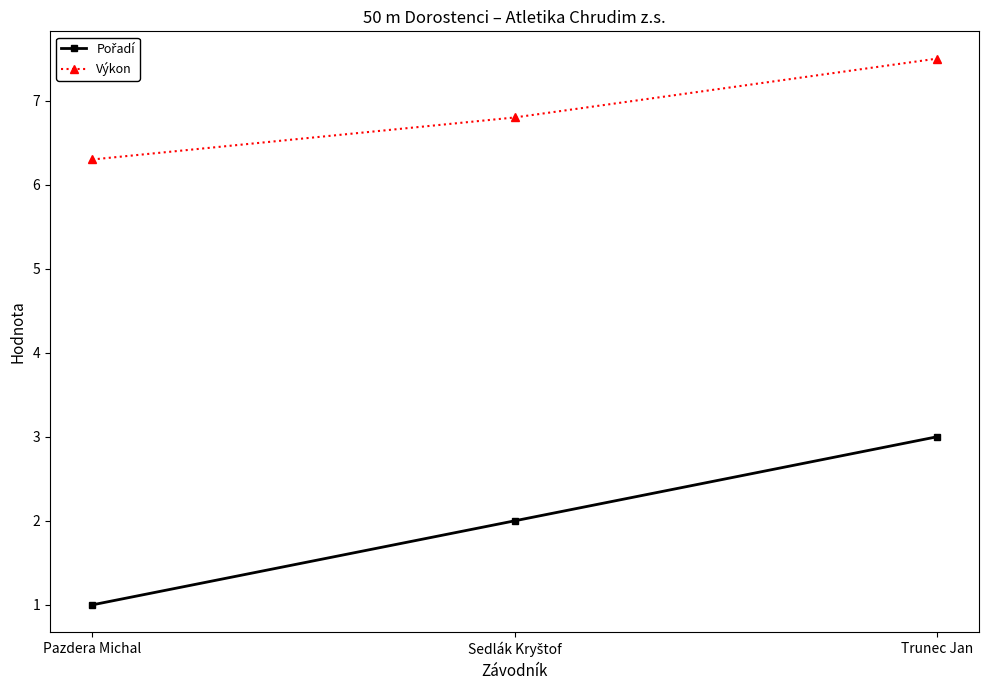

What is the difference between the highest and lowest values at Pazdera Michal?

5.3